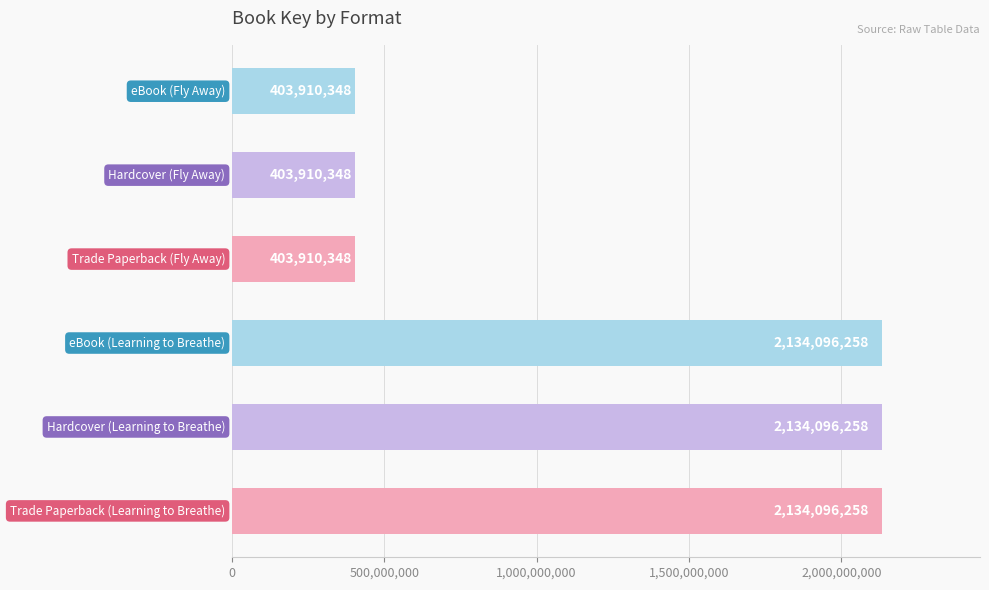

How many bars are there in total?

6